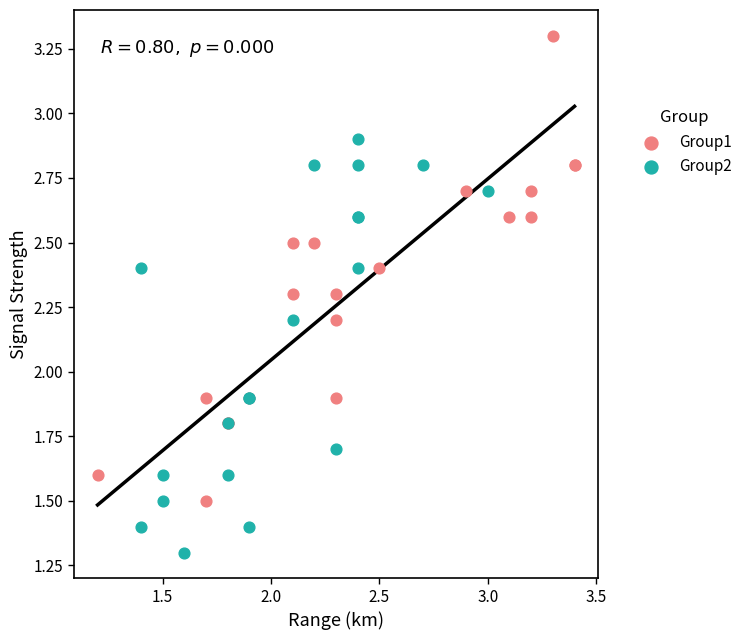

Which series contains the highest Y value?

Group1